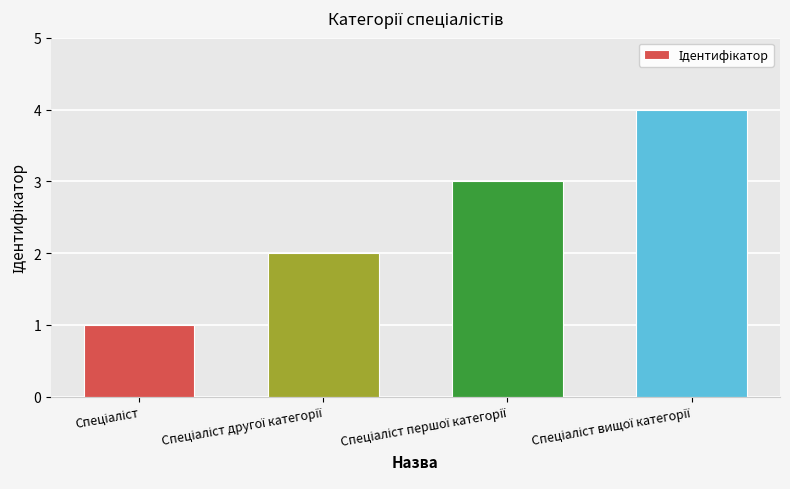

What is the difference between the maximum and minimum values?

3